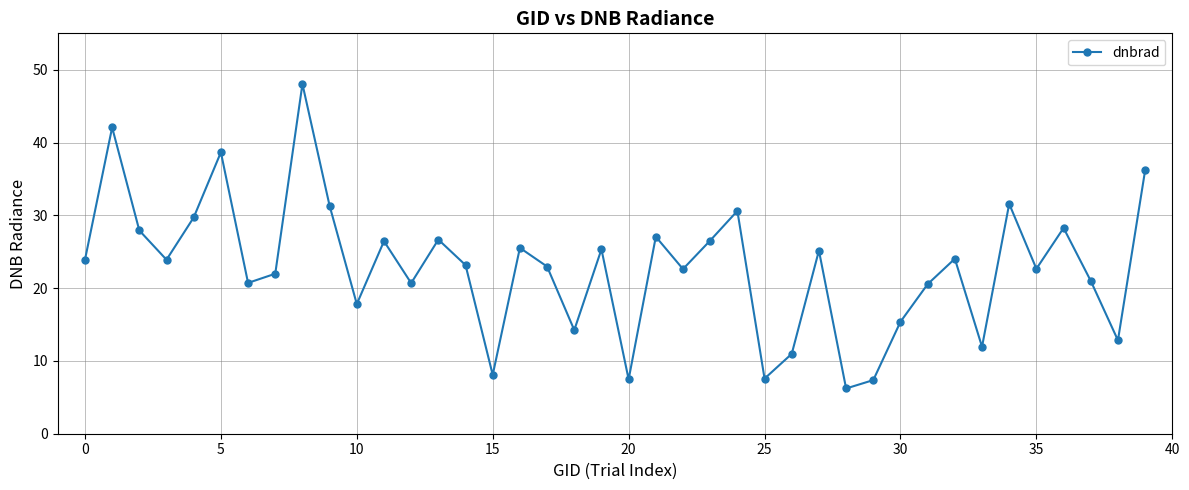

What is the minimum value shown in the chart?

6.2